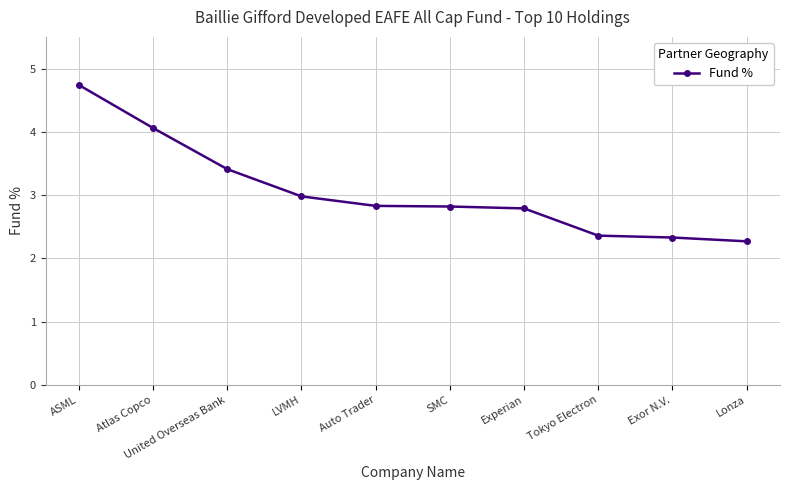

At which label is the value closest to 3?

LVMH